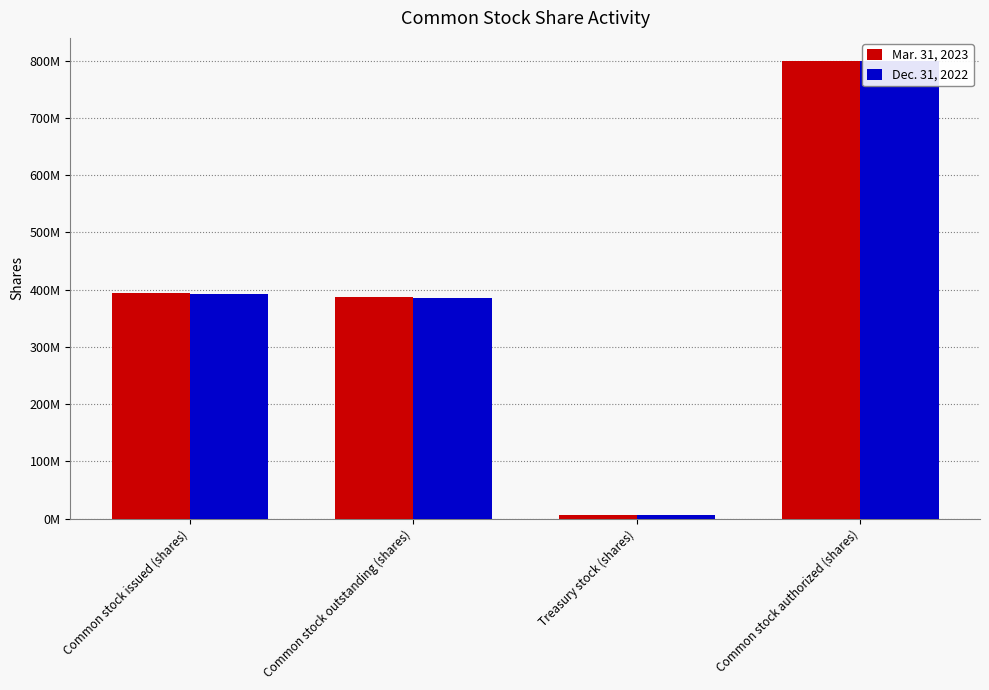

What is the maximum value shown in the chart?

800000000